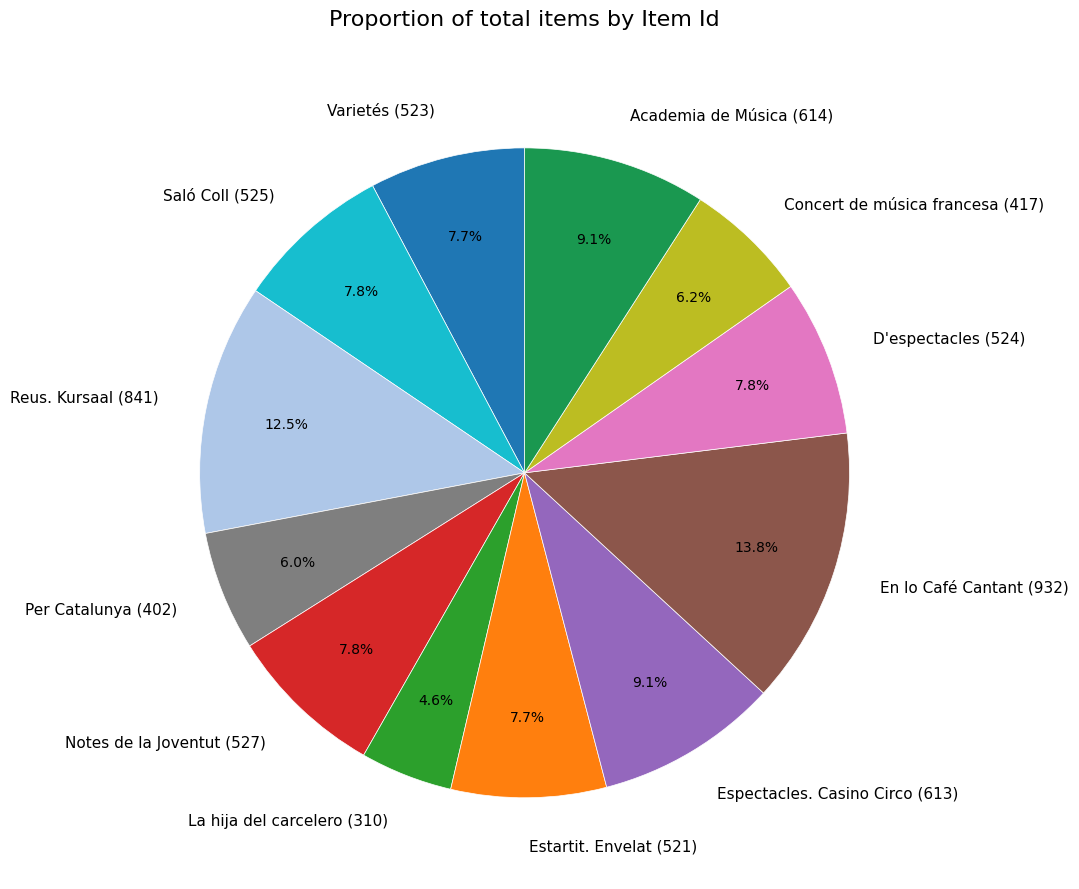

Which slice is the smallest?

La hija del carcelero (310)